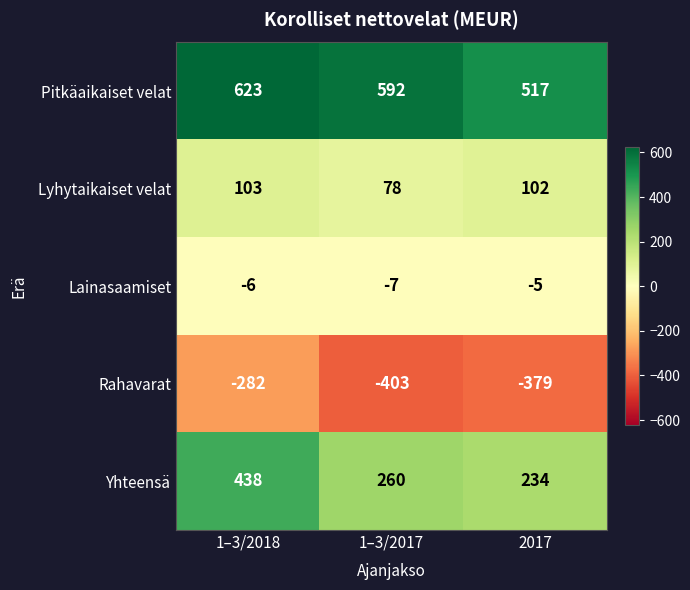

Reading left to right, extract all data points from this chart.

Pitkäaikaiset velat: 1–3/2018=623	1–3/2017=592	2017=517
Lyhytaikaiset velat: 1–3/2018=103	1–3/2017=78	2017=102
Lainasaamiset: 1–3/2018=-6	1–3/2017=-7	2017=-5
Rahavarat: 1–3/2018=-282	1–3/2017=-403	2017=-379
Yhteensä: 1–3/2018=438	1–3/2017=260	2017=234